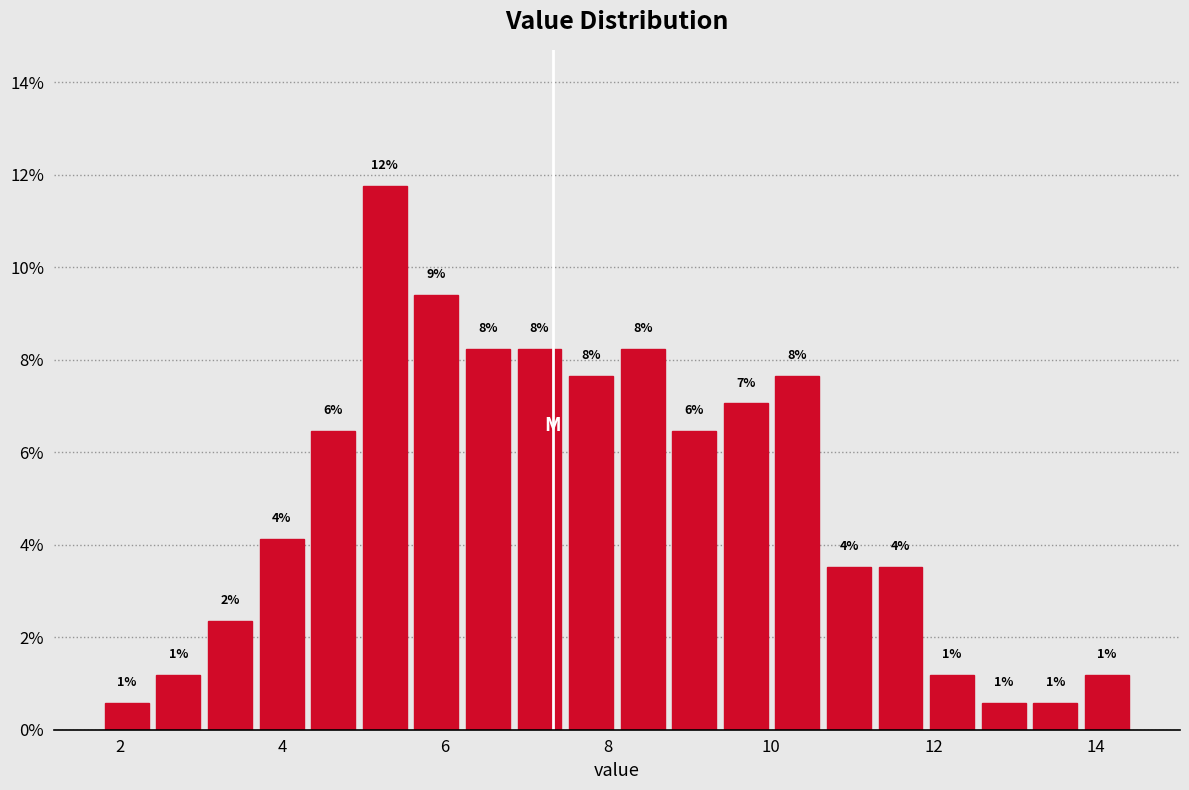

Around what value on the x-axis is the tallest bar? Give the approximate position of its centre, as read against the axis.

5.2